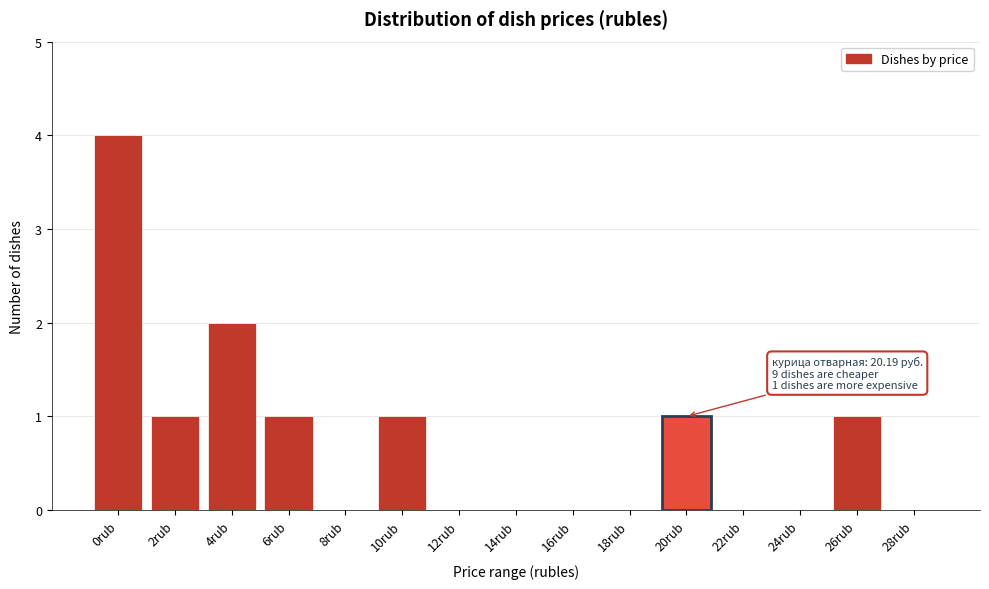

Reading left to right, list all the values displayed in this chart.

0rub=4	2rub=1	4rub=2	6rub=1	8rub=0	10rub=1	12rub=0	14rub=0	16rub=0	18rub=0	20rub=1	22rub=0	24rub=0	26rub=1	28rub=0